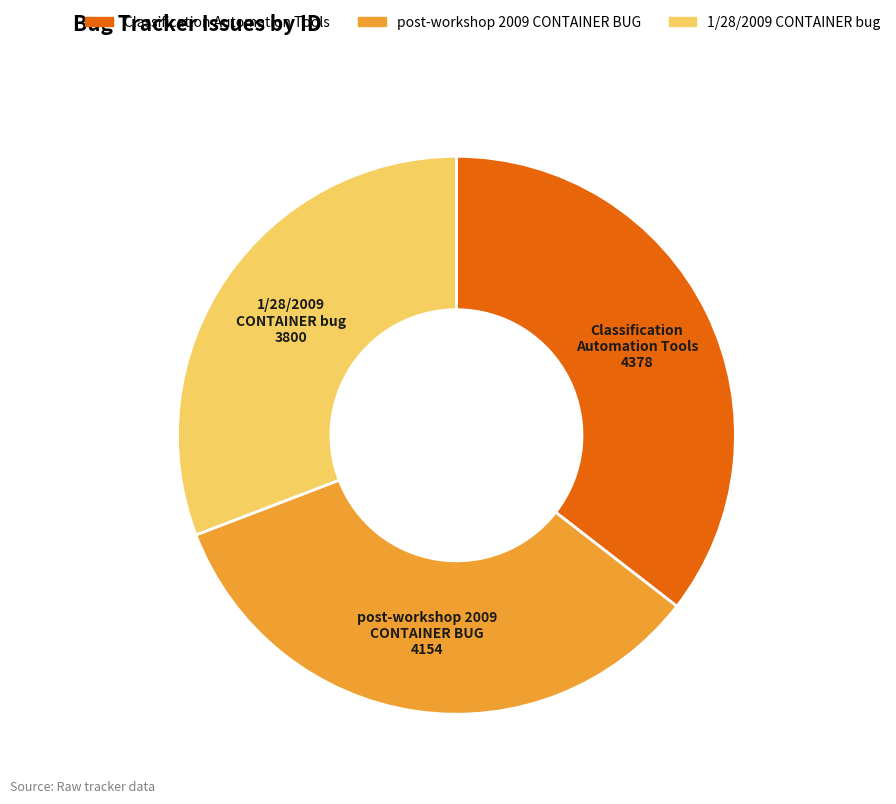

What is the smallest slice in the pie chart?

1/28/2009 CONTAINER bug